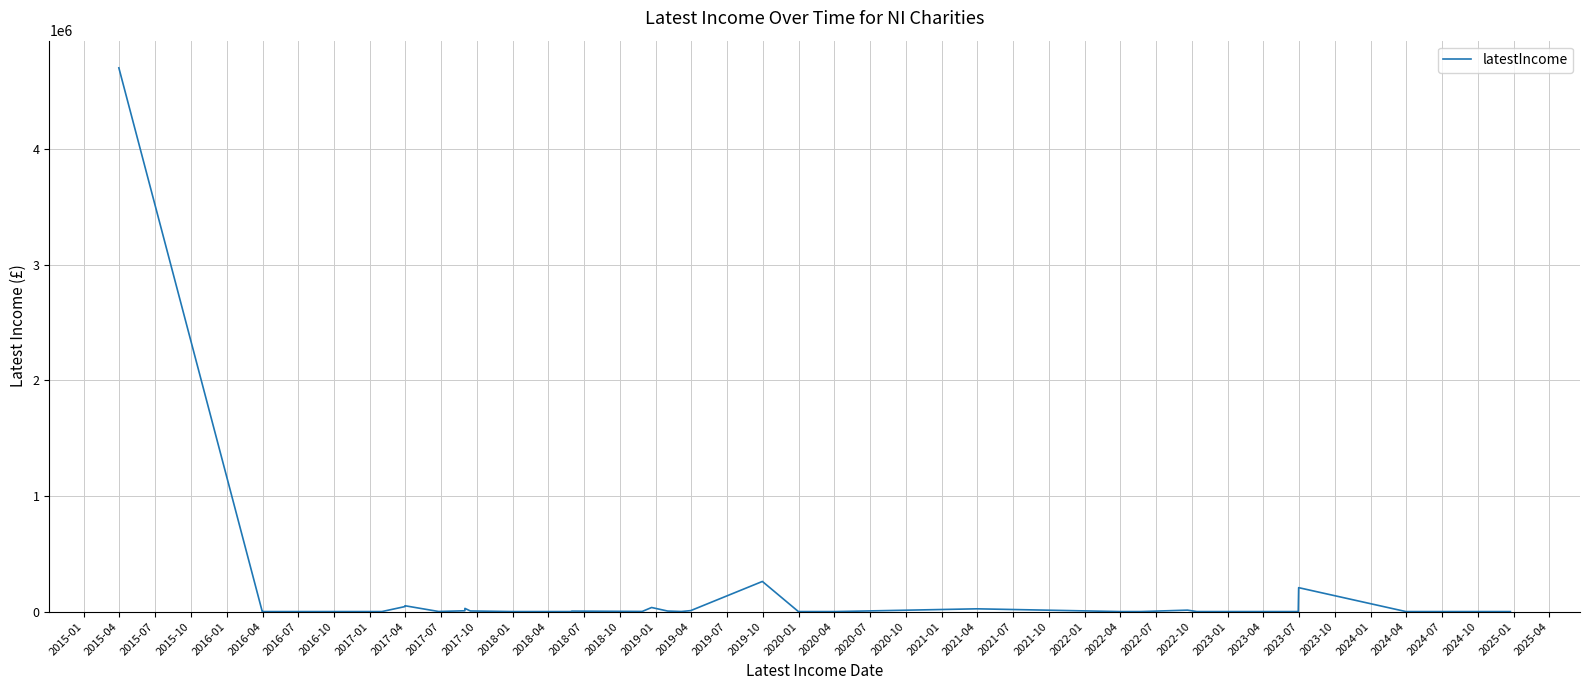

Is it true that the value at 2018-01 is 0?

True